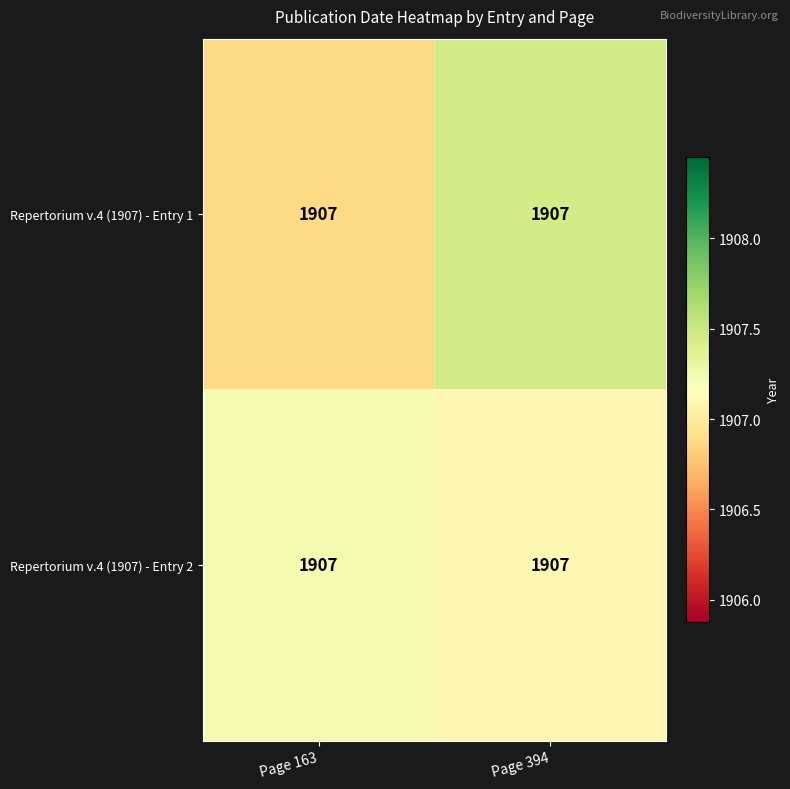

List the labels in order of Repertorium v.4 (1907) - Entry 1 value, largest first.

Page 394, Page 163